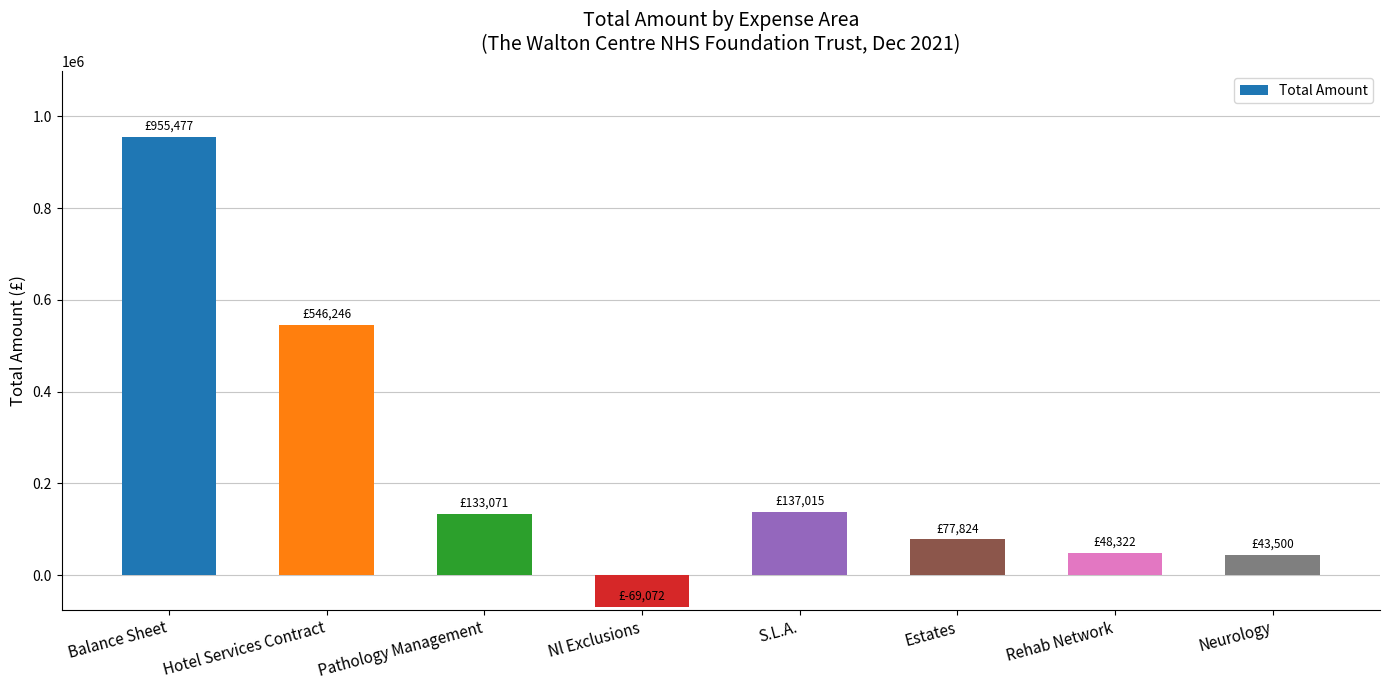

What is the difference between the values at Hotel Services Contract and Nl Exclusions?

615318.0